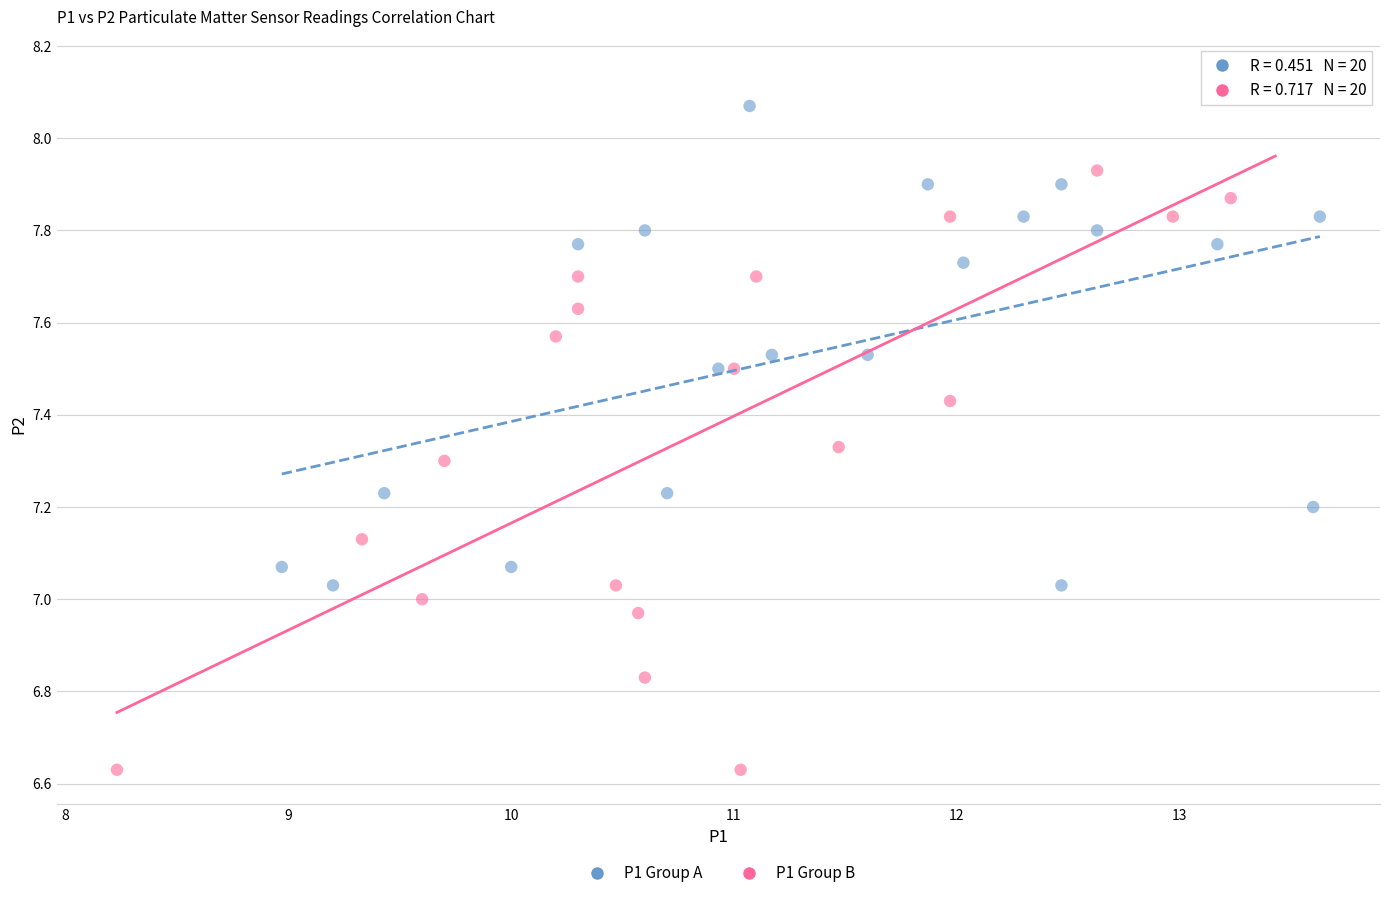

Which series contains the lowest Y value?

P1 Group B